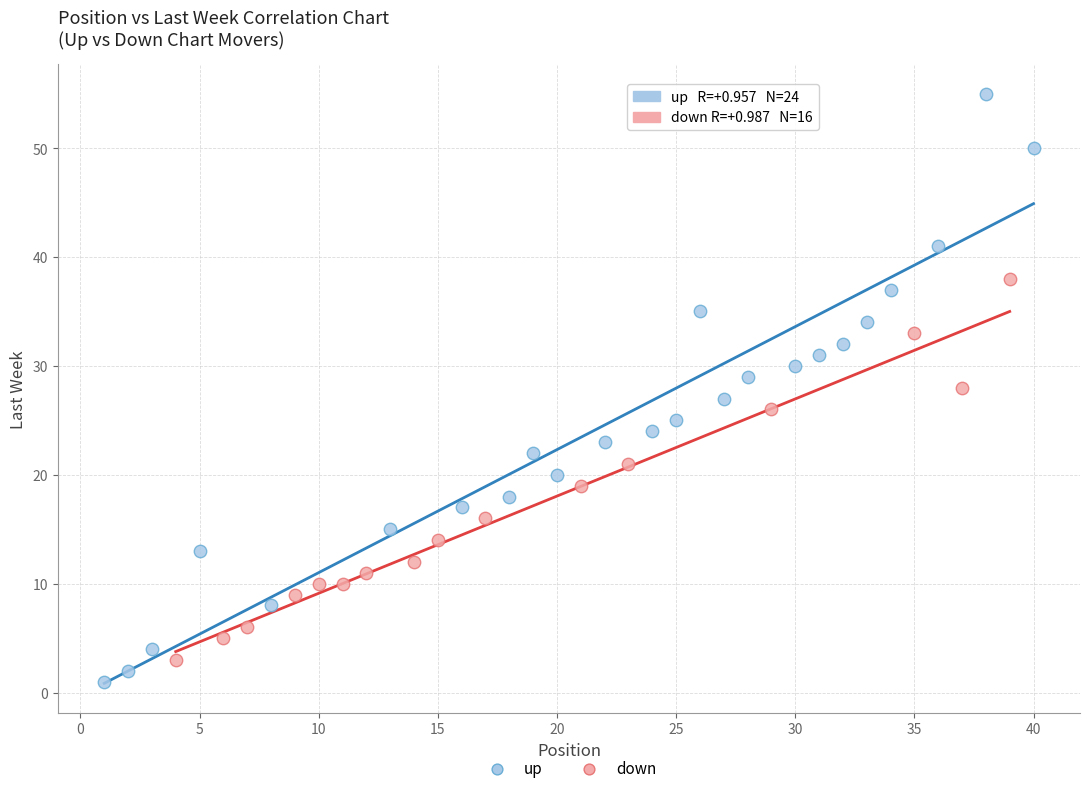

Which series reaches the minimum Y coordinate?

up